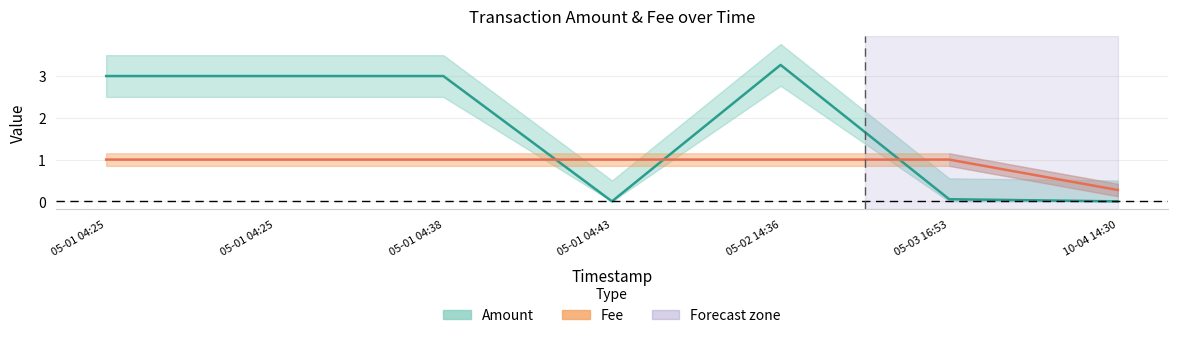

How many values in the Amount series are below 3?

3